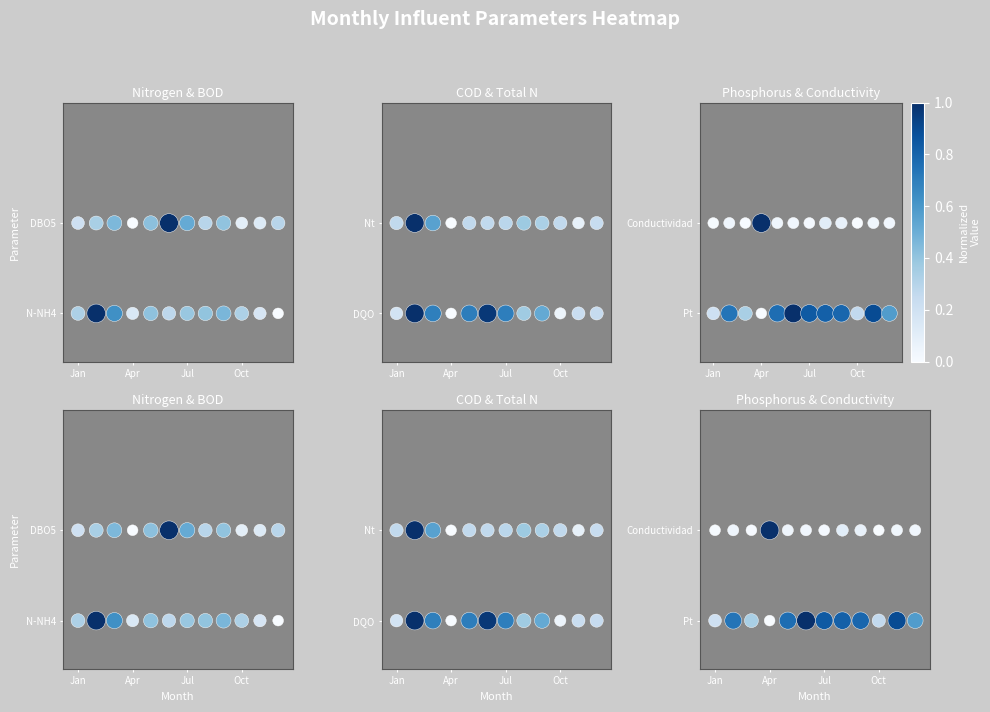

How many series are shown in this chart?

6